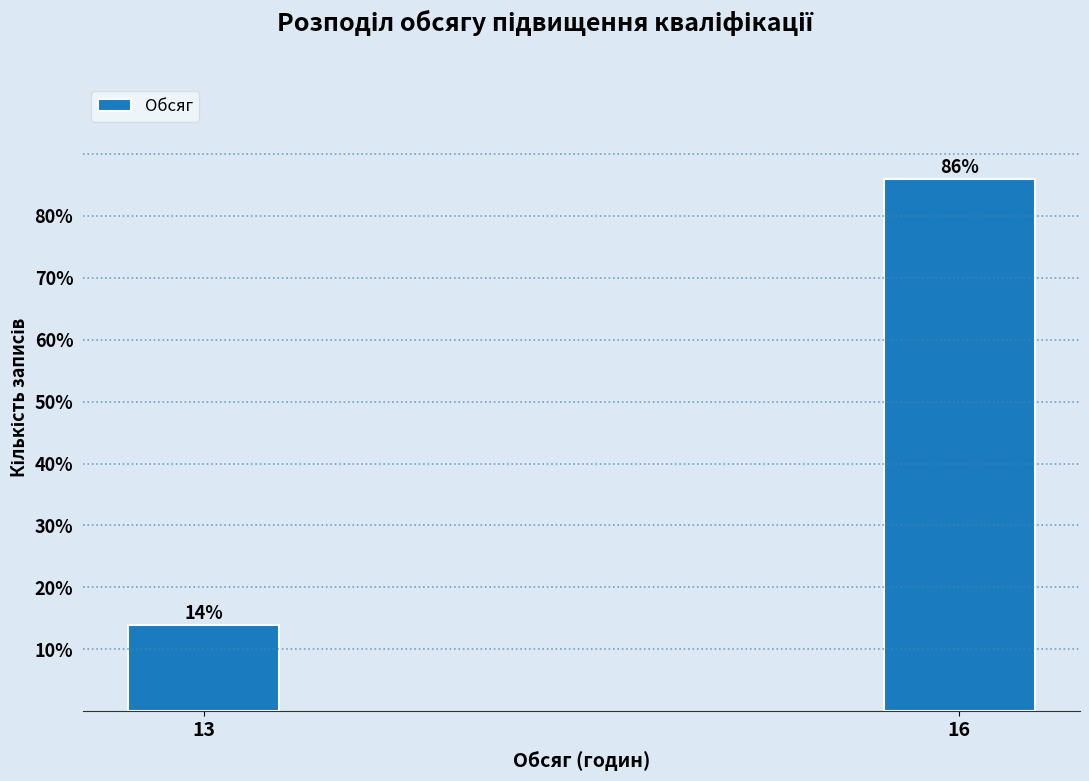

Reading right to left, what are all the values shown in this chart?

86.0	14.0